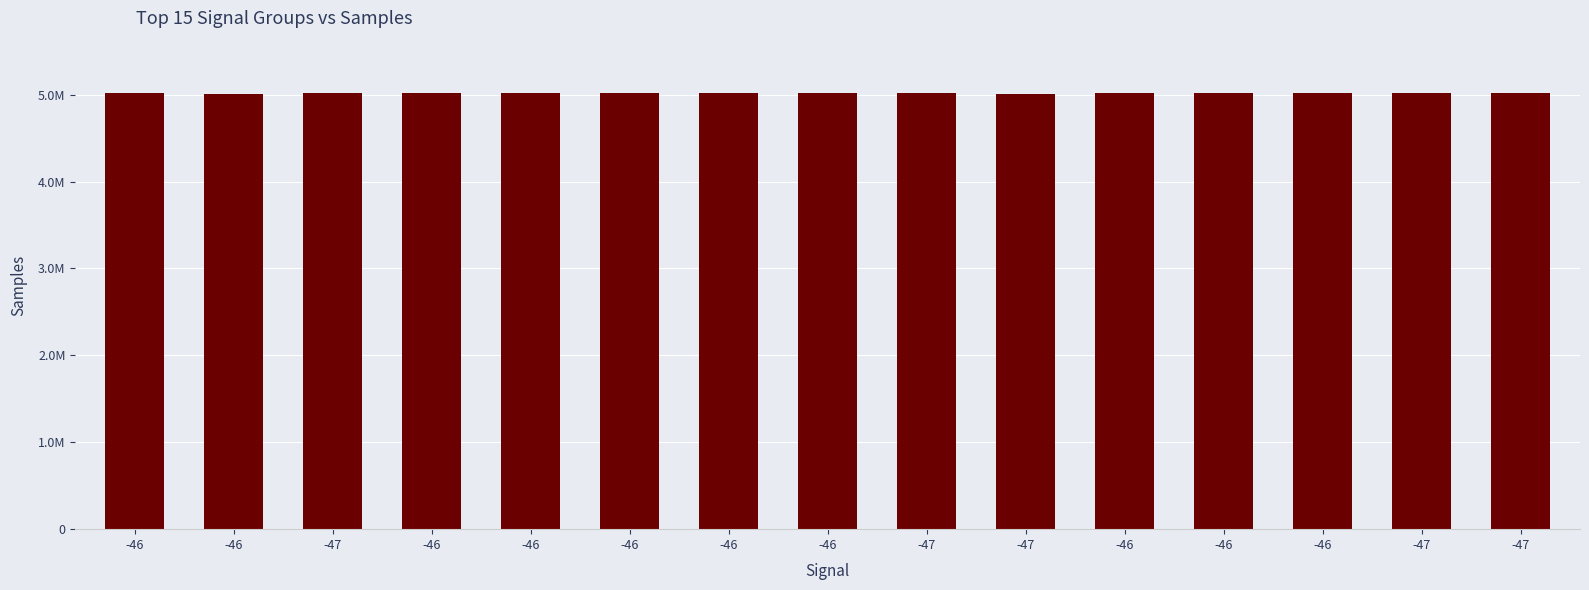

Does the chart contain any negative values?

No